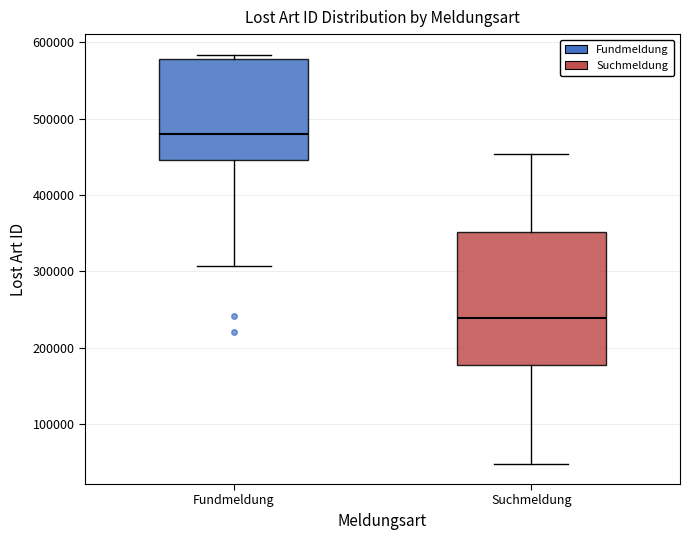

Reading left to right, transcribe this box plot: for each box, give where its median line is, the range the box spans, and where its two whiskers end, as read against the y-axis. The values are not printed on the chart, so give them approximately, as read against the axis.

Fundmeldung: median 480000, box 450000 to 580000, whiskers 310000 to 580000 (just above the box's upper edge)
Suchmeldung: median 240000, box 180000 to 350000, whiskers 50000 to 450000